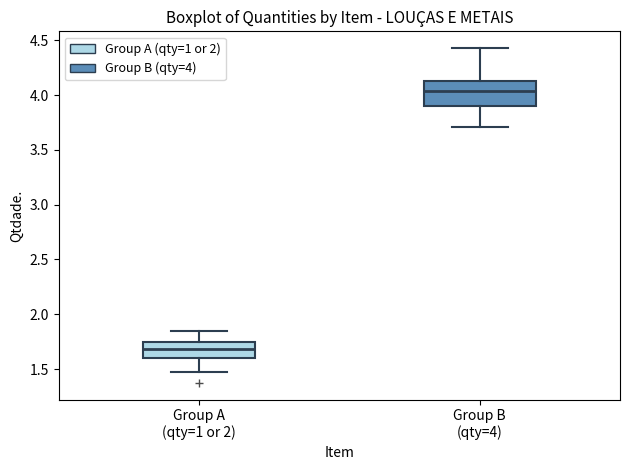

Which box is the tallest, from its lower edge to its upper edge?

Group B (qty=4)